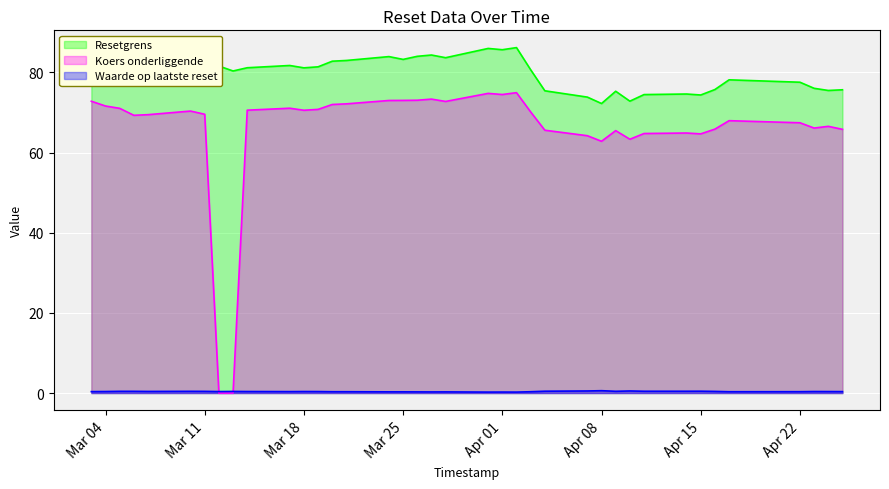

True or false: Resetgrens has more than 0 points higher than both neighbors.

True